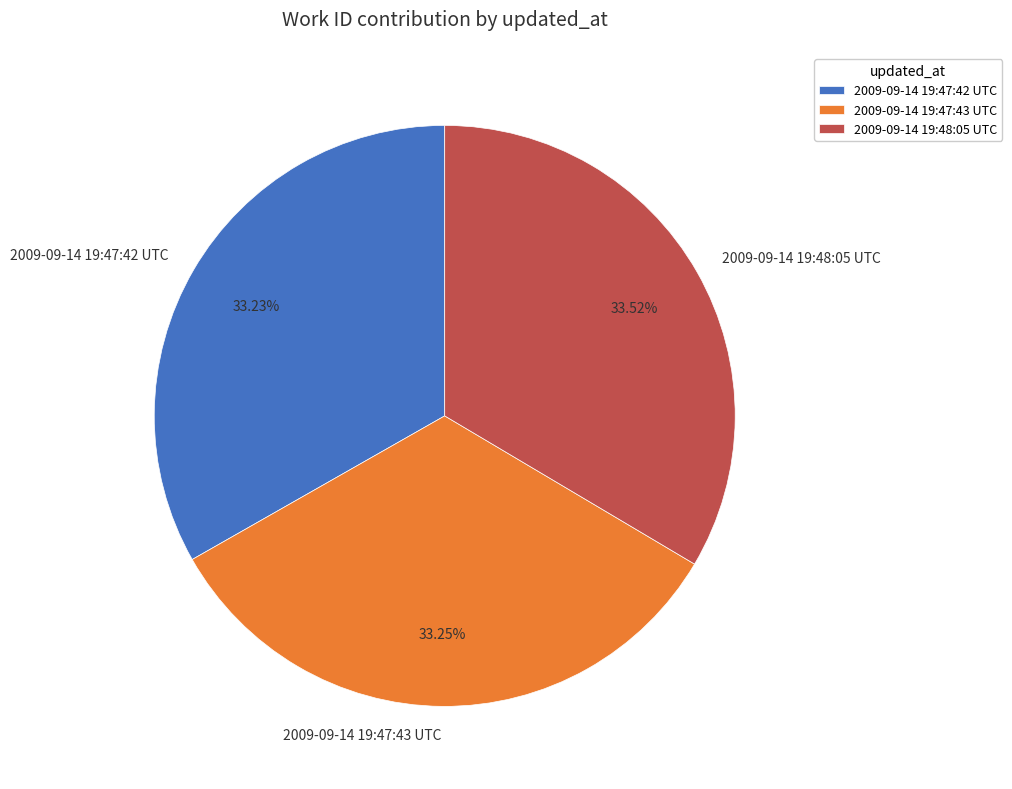

To the nearest percent, what is the average slice percentage?

33%